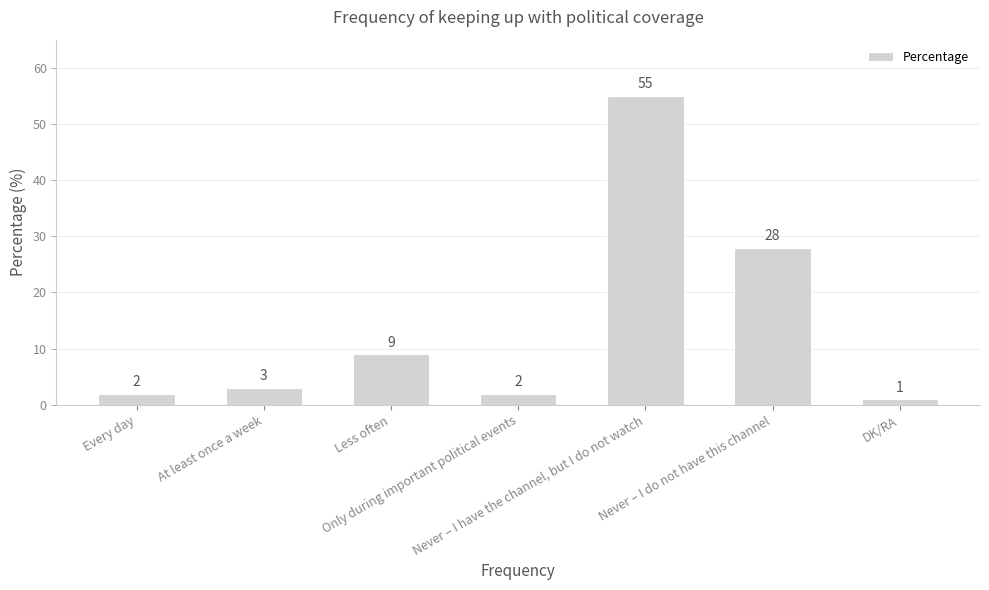

What is the maximum value shown in the chart?

55